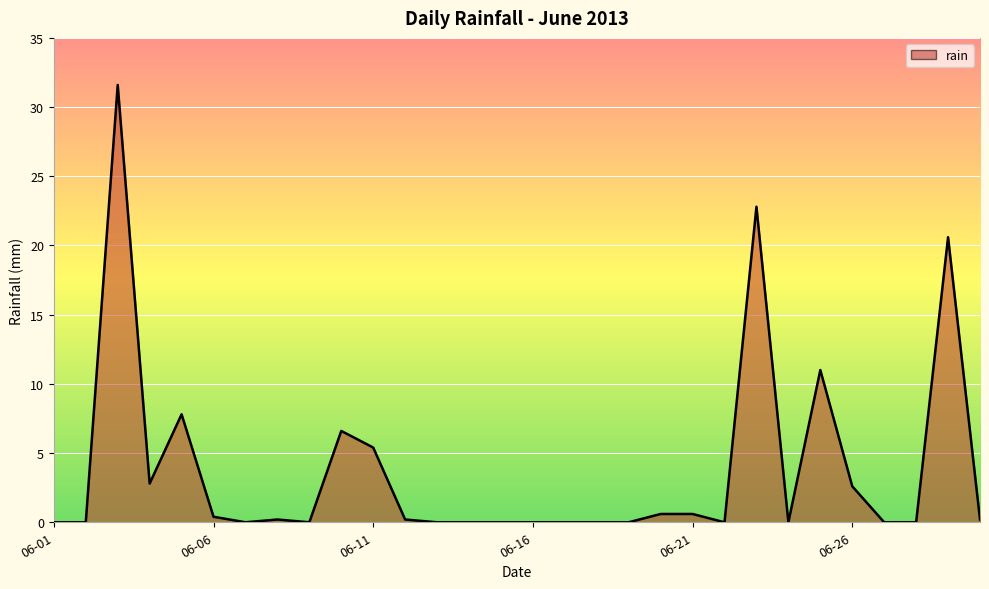

True or false: the data has more than 2 interior local peaks.

True